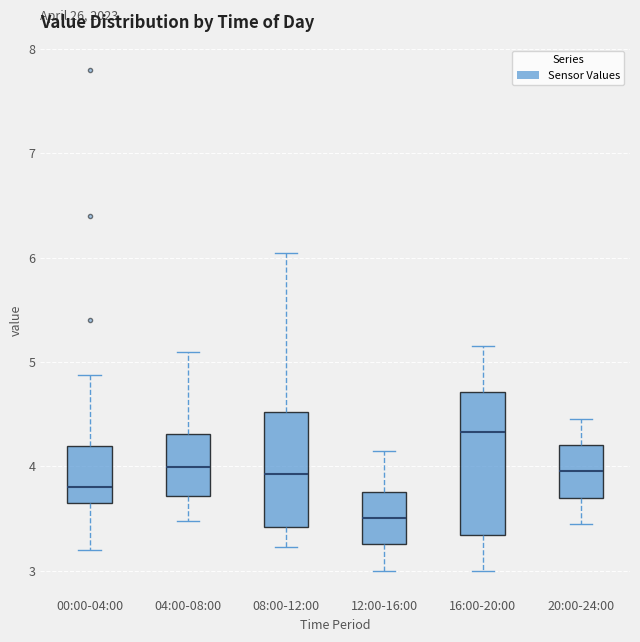

Which box has the lowest median line?

12:00-16:00